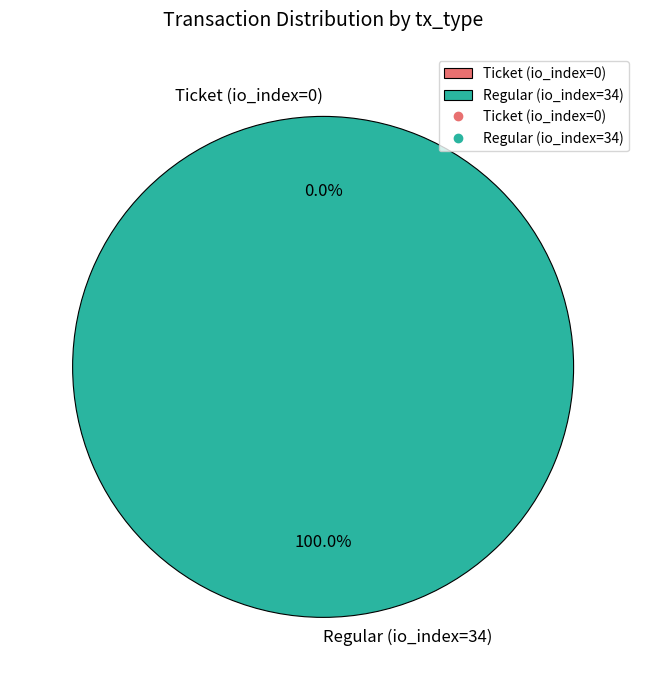

Between Ticket (io_index=0) and Regular (io_index=34), which is larger?

Regular (io_index=34)